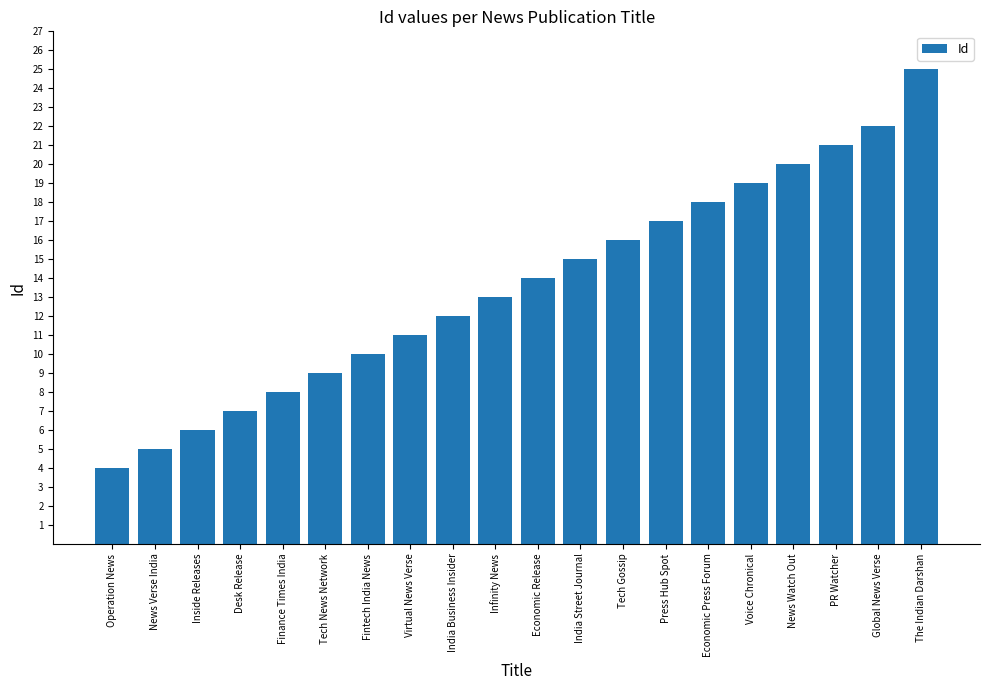

What is the maximum value shown in the chart?

25